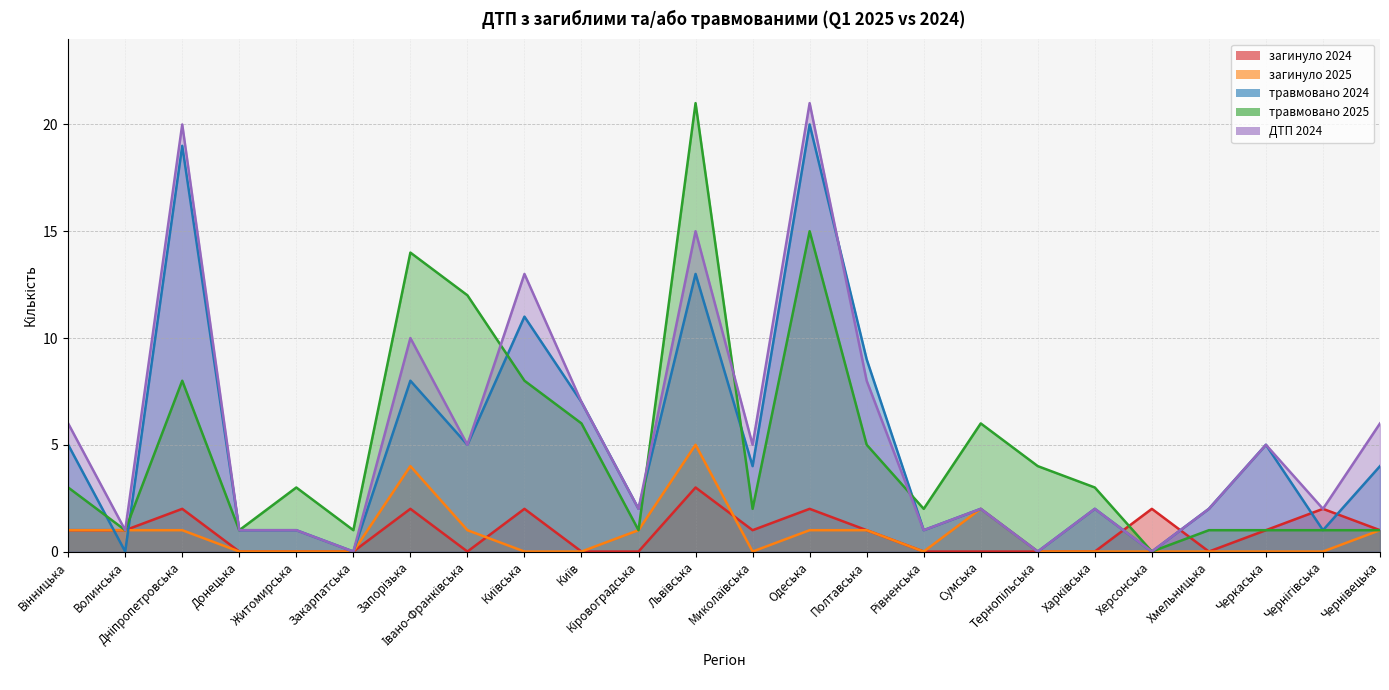

Reading left to right, list all the values displayed in this chart.

загинуло 2024: Вінницька=1	Волинська=1	Дніпропетровська=2	Донецька=0	Житомирська=0	Закарпатська=0	Запорізька=2	Івано-Франківська=0	Київська=2	Київ=0	Кіровоградська=0	Львівська=3	Миколаївська=1	Одеська=2	Полтавська=1	Рівненська=0	Сумська=0	Тернопільська=0	Харківська=0	Херсонська=2	Хмельницька=0	Черкаська=1	Чернігівська=2	Чернівецька=1
загинуло 2025: Вінницька=1	Волинська=1	Дніпропетровська=1	Донецька=0	Житомирська=0	Закарпатська=0	Запорізька=4	Івано-Франківська=1	Київська=0	Київ=0	Кіровоградська=1	Львівська=5	Миколаївська=0	Одеська=1	Полтавська=1	Рівненська=0	Сумська=2	Тернопільська=0	Харківська=0	Херсонська=0	Хмельницька=0	Черкаська=0	Чернігівська=0	Чернівецька=1
травмовано 2024: Вінницька=5	Волинська=0	Дніпропетровська=19	Донецька=1	Житомирська=1	Закарпатська=0	Запорізька=8	Івано-Франківська=5	Київська=11	Київ=7	Кіровоградська=2	Львівська=13	Миколаївська=4	Одеська=20	Полтавська=9	Рівненська=1	Сумська=2	Тернопільська=0	Харківська=2	Херсонська=0	Хмельницька=2	Черкаська=5	Чернігівська=1	Чернівецька=4
травмовано 2025: Вінницька=3	Волинська=1	Дніпропетровська=8	Донецька=1	Житомирська=3	Закарпатська=1	Запорізька=14	Івано-Франківська=12	Київська=8	Київ=6	Кіровоградська=1	Львівська=21	Миколаївська=2	Одеська=15	Полтавська=5	Рівненська=2	Сумська=6	Тернопільська=4	Харківська=3	Херсонська=0	Хмельницька=1	Черкаська=1	Чернігівська=1	Чернівецька=1
ДТП 2024: Вінницька=6	Волинська=1	Дніпропетровська=20	Донецька=1	Житомирська=1	Закарпатська=0	Запорізька=10	Івано-Франківська=5	Київська=13	Київ=7	Кіровоградська=2	Львівська=15	Миколаївська=5	Одеська=21	Полтавська=8	Рівненська=1	Сумська=2	Тернопільська=0	Харківська=2	Херсонська=0	Хмельницька=2	Черкаська=5	Чернігівська=2	Чернівецька=6